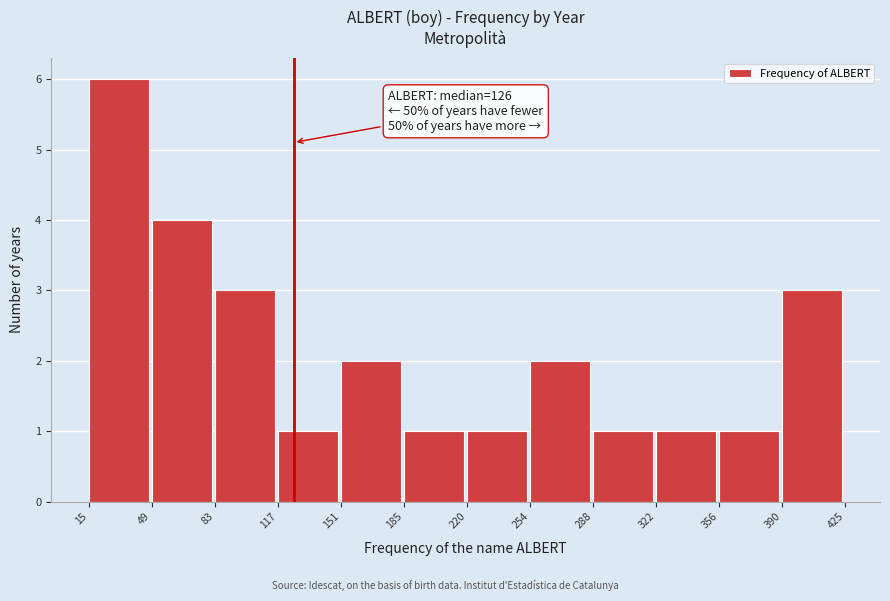

Over which range of the x-axis is the bar tallest?

15 to 49